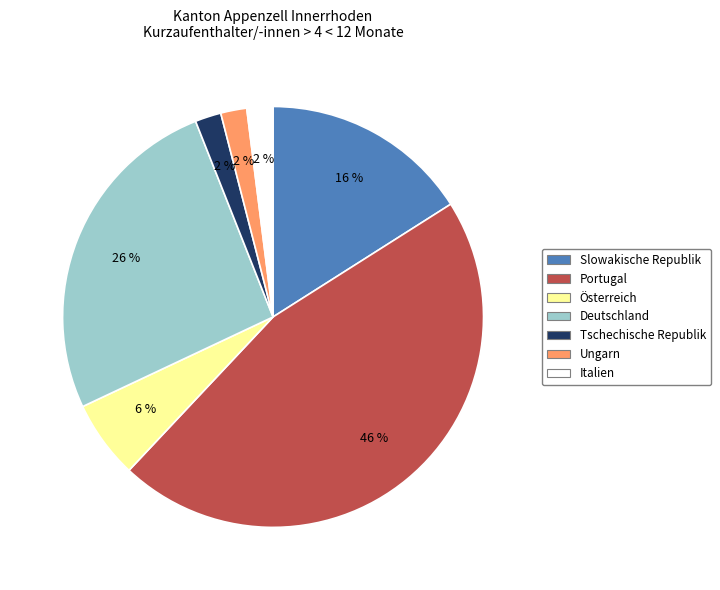

Which slice is the largest?

Portugal